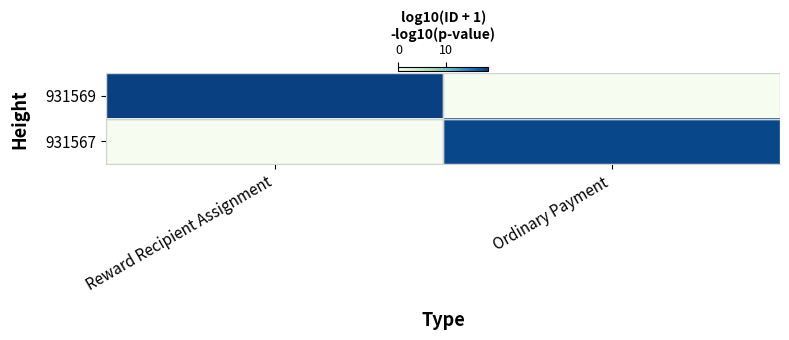

Rank the series by their maximum value, from lowest to highest.

931567, 931569